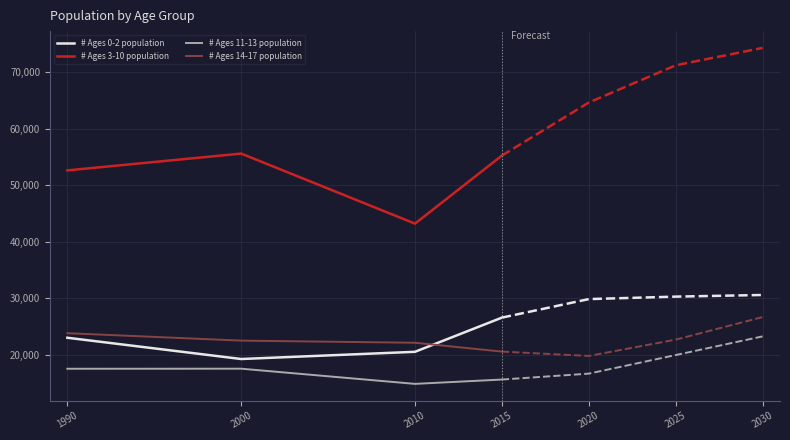

At 1990, list the series in order from smallest to largest.

# Ages 11-13 population, # Ages 0-2 population, # Ages 14-17 population, # Ages 3-10 population